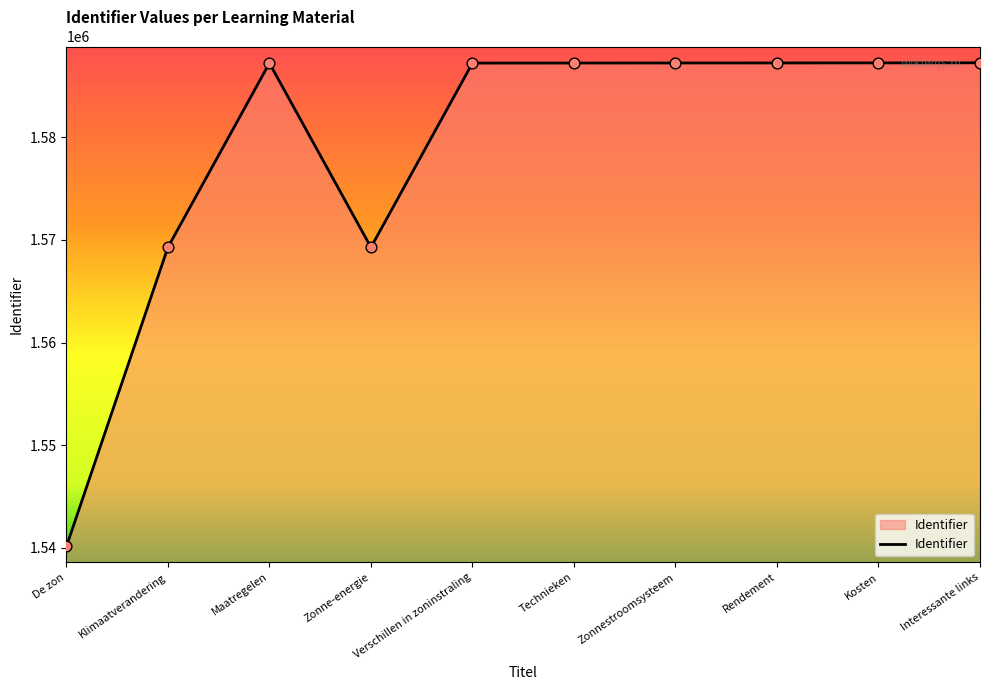

Approximately how many times larger is the value at Kosten compared to Technieken?

1.0